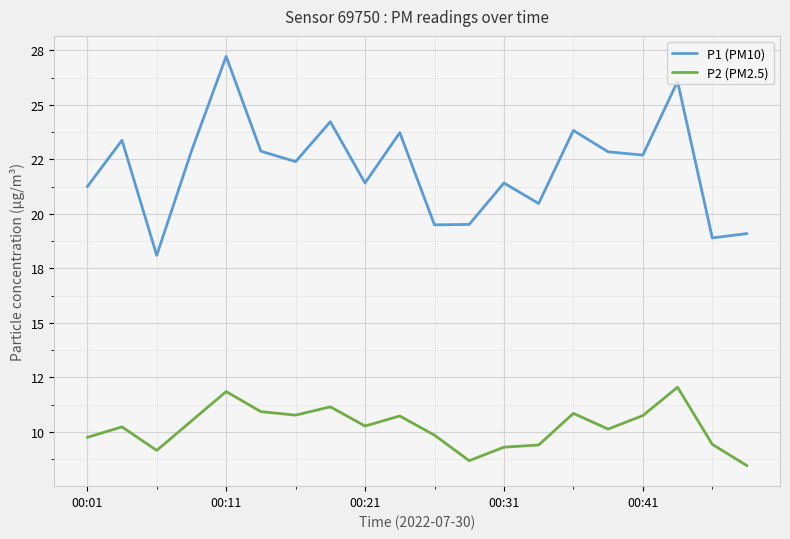

At which category is the sum across all series the highest?

00:11